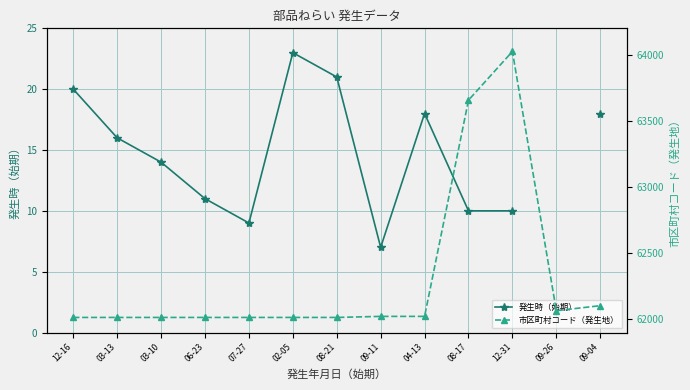

Which series has the largest range (max minus min)?

市区町村コード（発生地）